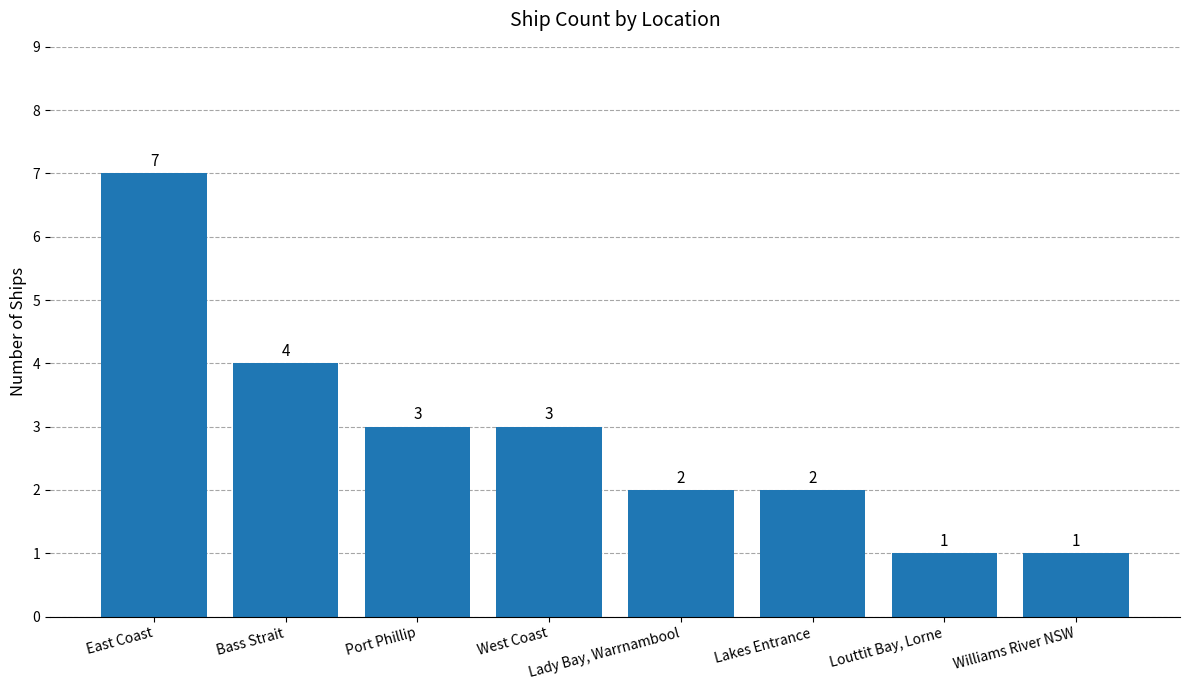

Approximately how many times larger is the value at Bass Strait compared to Port Phillip?

1.3